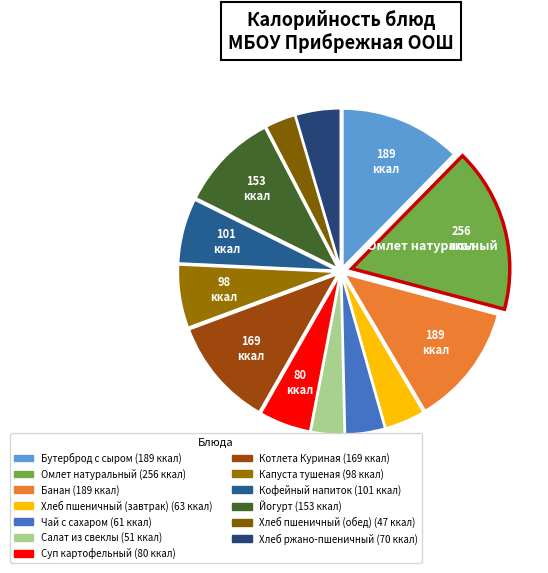

Which category has the smallest portion of the pie?

Хлеб пшеничный (обед)